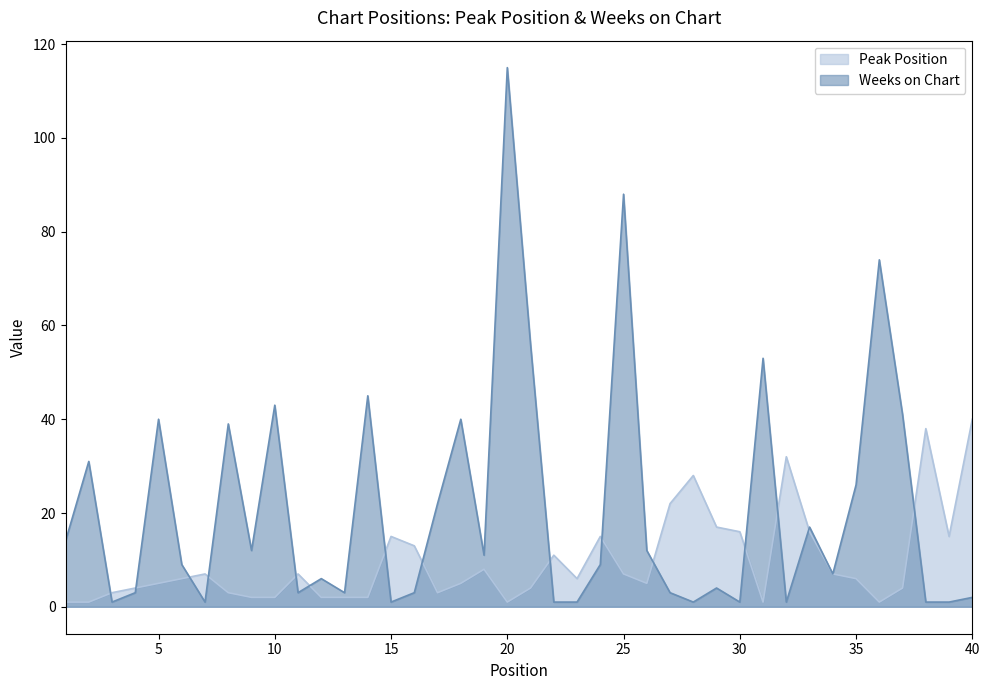

List the labels in order of Weeks on Chart value, smallest first.

3, 7, 15, 22, 23, 28, 30, 32, 38, 39, 40, 4, 11, 13, 16, 27, 29, 12, 34, 6, 24, 19, 9, 26, 1, 33, 17, 35, 2, 8, 5, 18, 37, 10, 14, 31, 21, 36, 25, 20